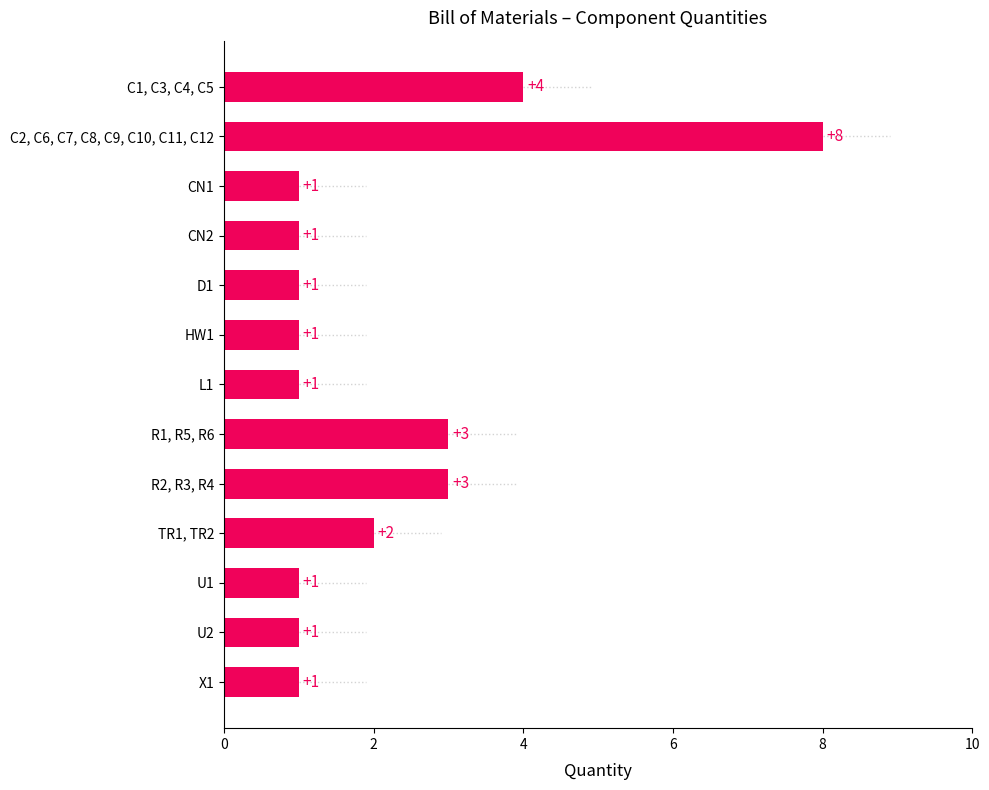

How many data points are above 1?

5